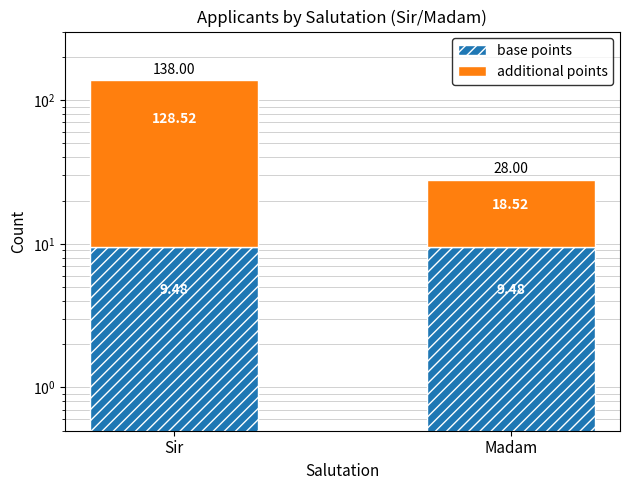

List the labels in order of base points value, largest first.

Sir, Madam